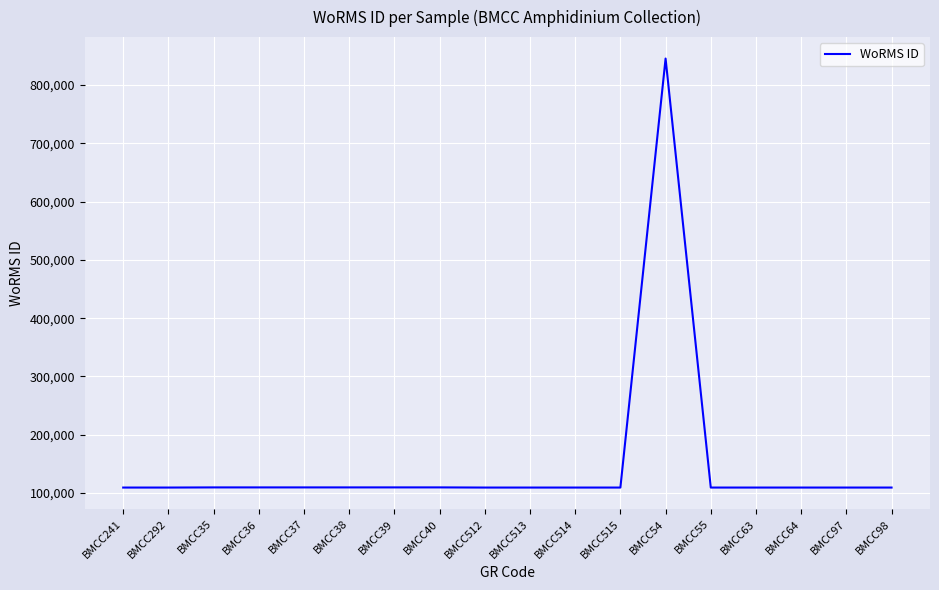

What position from the right is BMCC39?

12